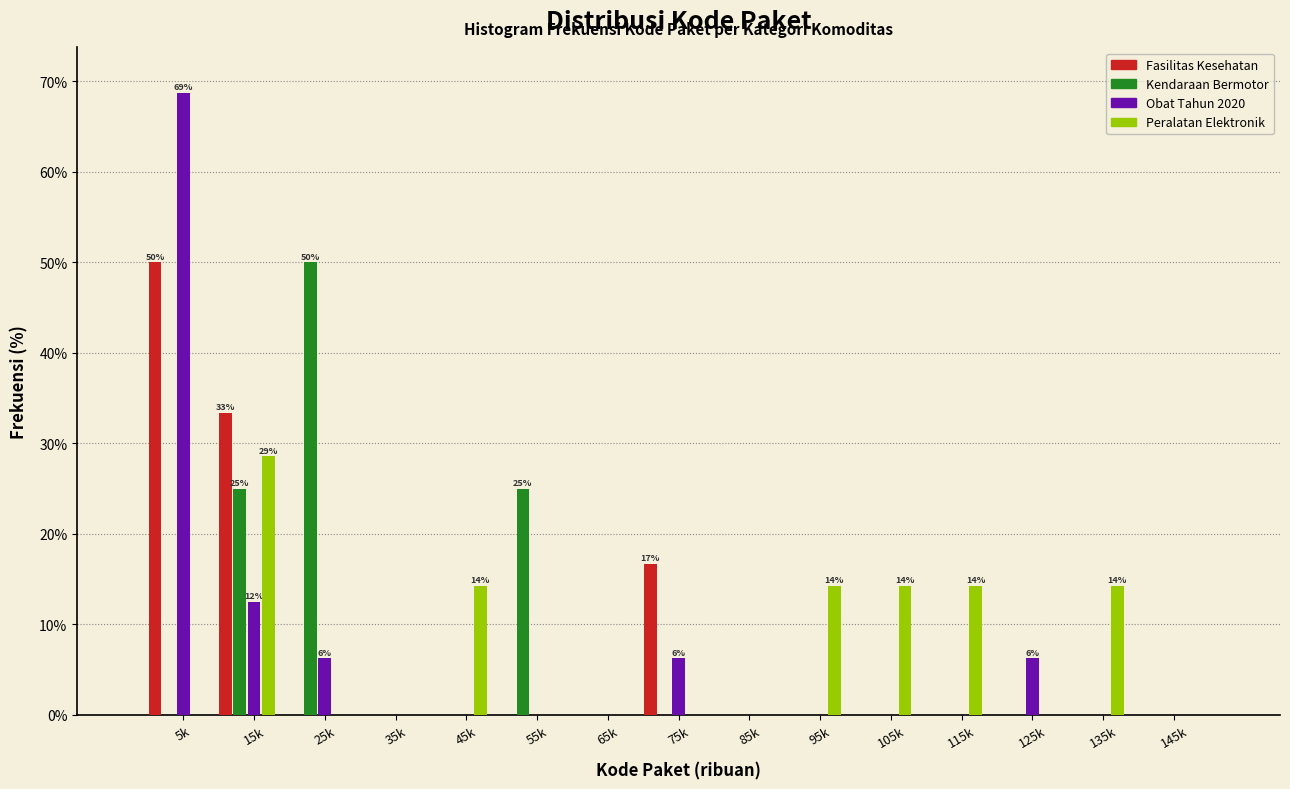

Is it true that Obat Tahun 2020 equals 11.0 at 125k?

False